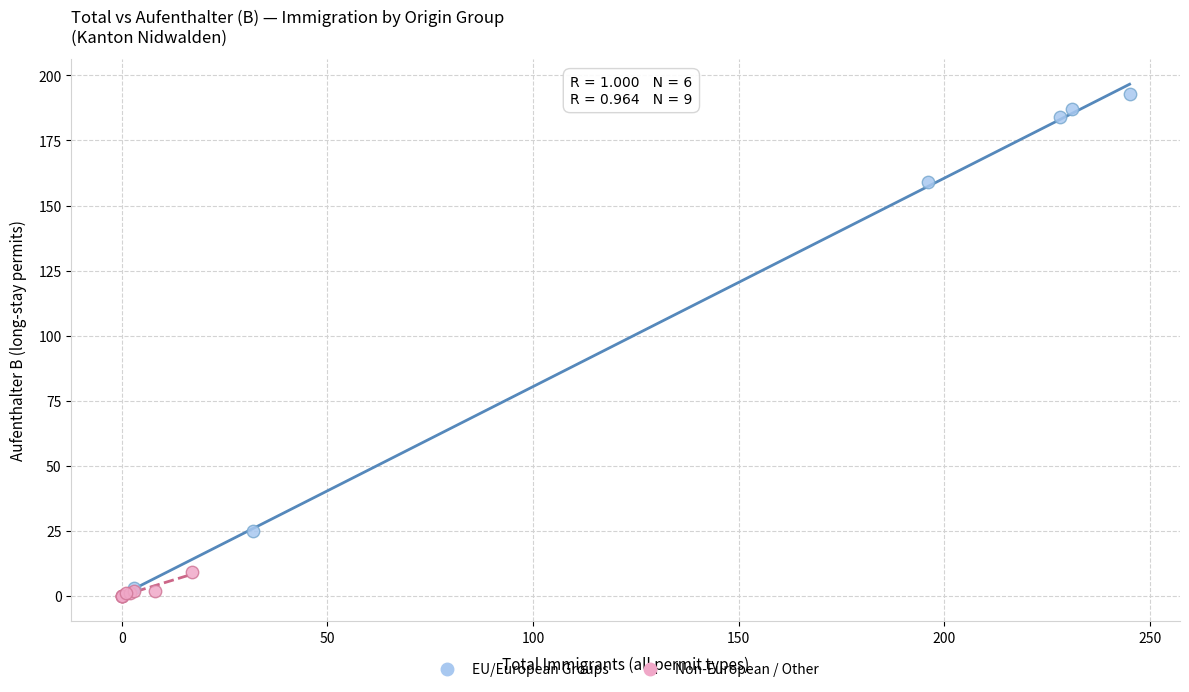

Which series reaches the minimum Y coordinate?

Non-European / Other